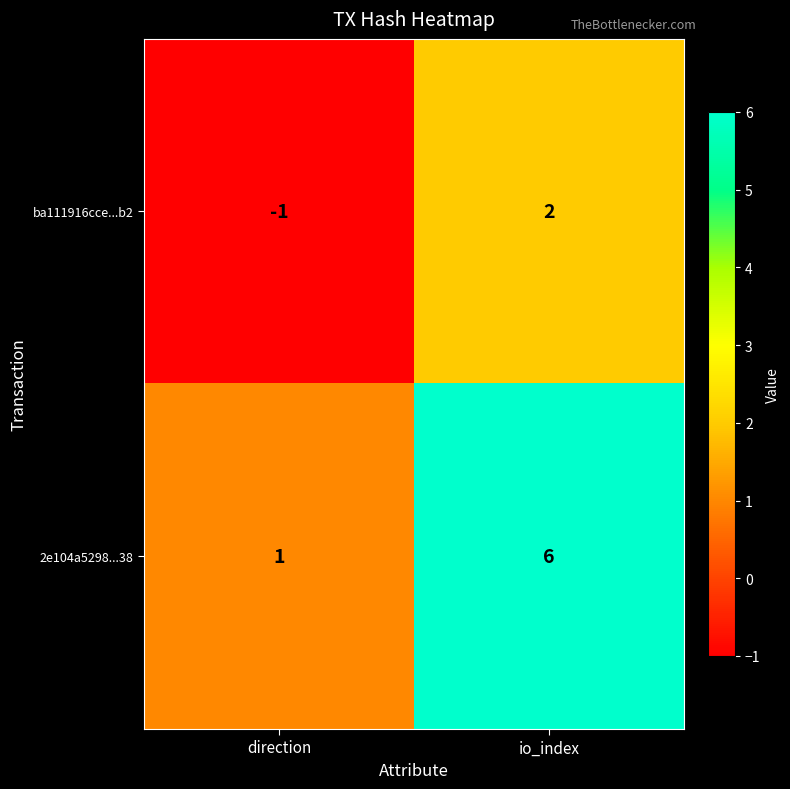

What is the sum of the 2e104a5298...38 values at io_index and direction?

7